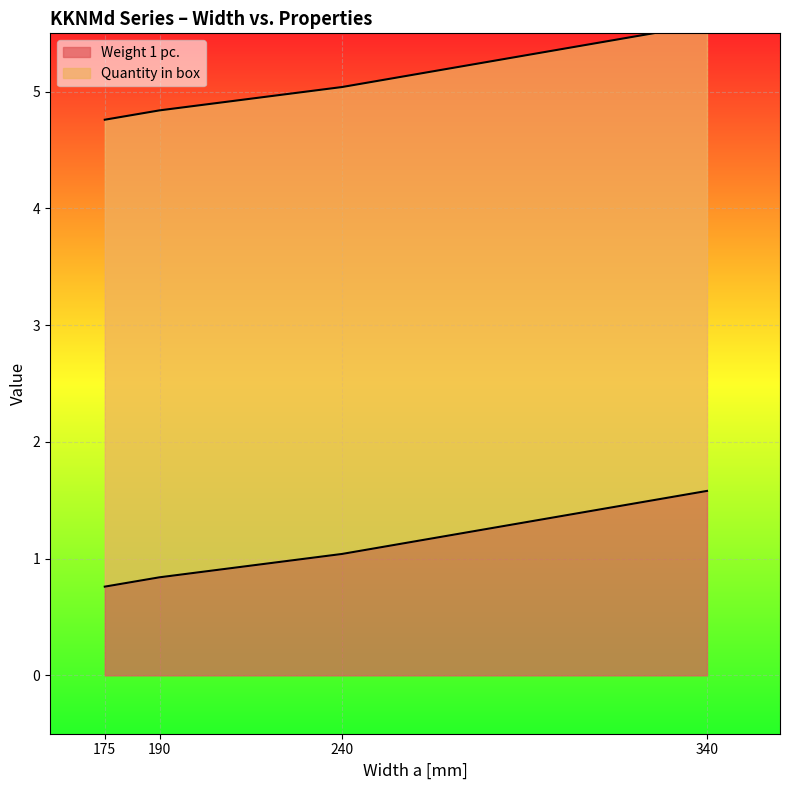

Is it true that Weight 1 pc. equals 1.2 at 175?

False